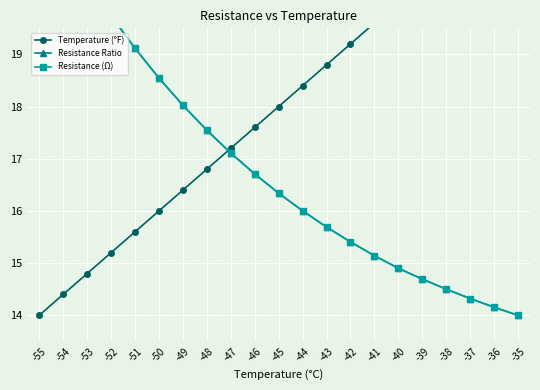

What is the greatest value displayed?

22.0